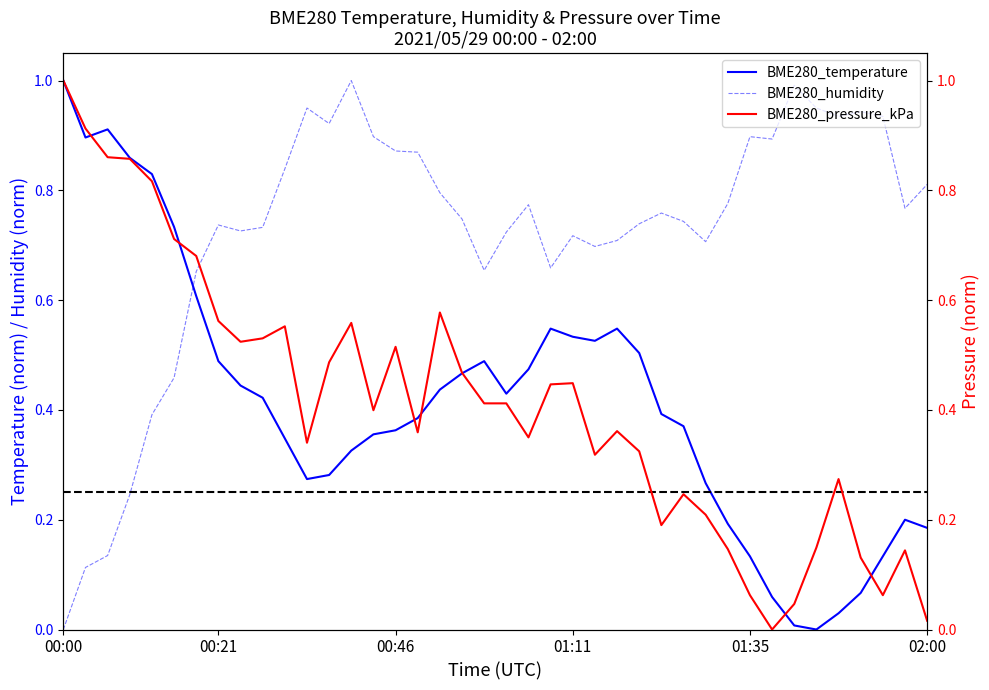

How many intersections are there between BME280_temperature and BME280_humidity?

1